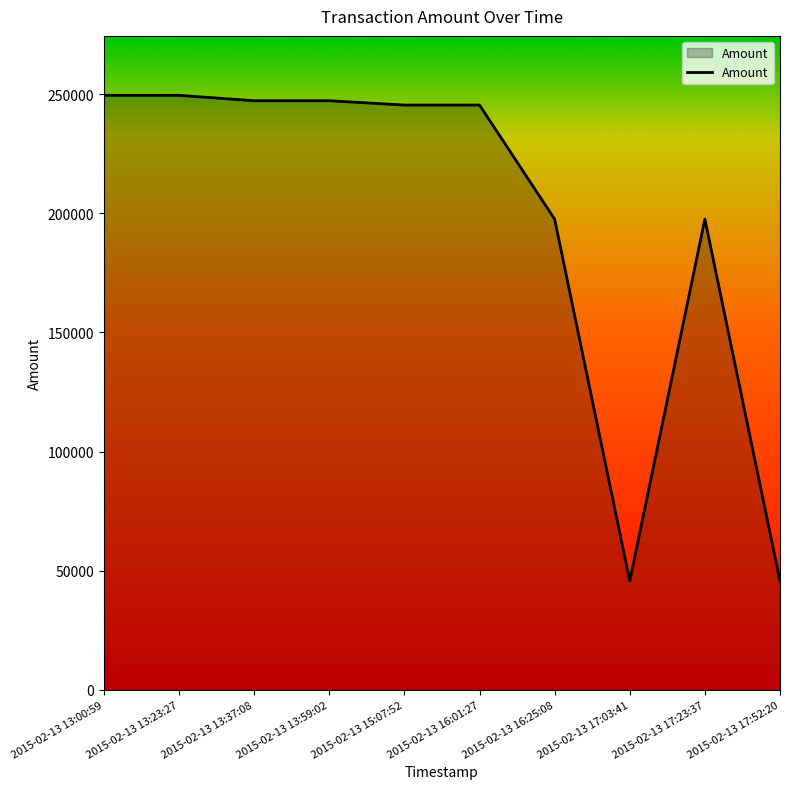

Approximately how many times larger is the value at 2015-02-13 13:00:59 compared to 2015-02-13 17:03:41?

5.5